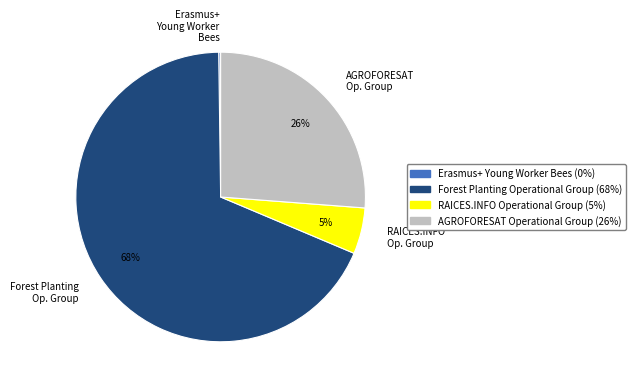

To the nearest percent, what is the average slice percentage?

25%